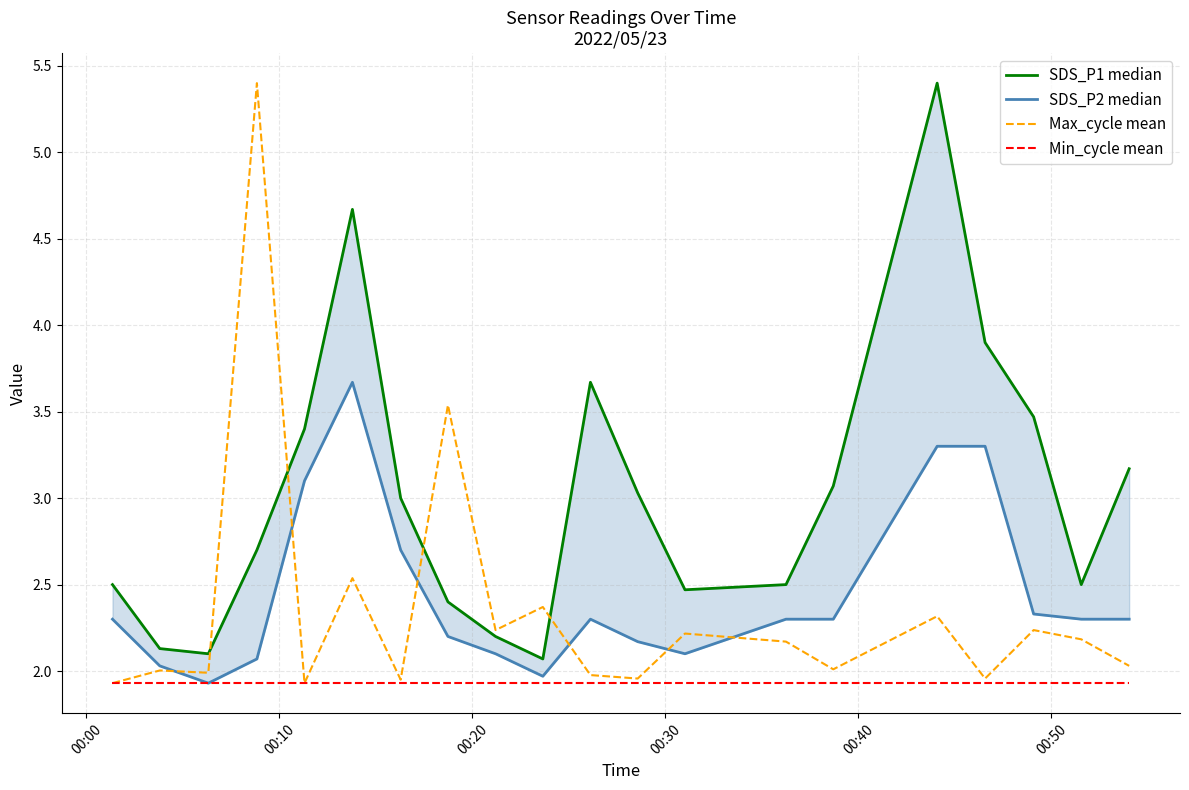

What is the average value of the Min_cycle mean series?

1.9